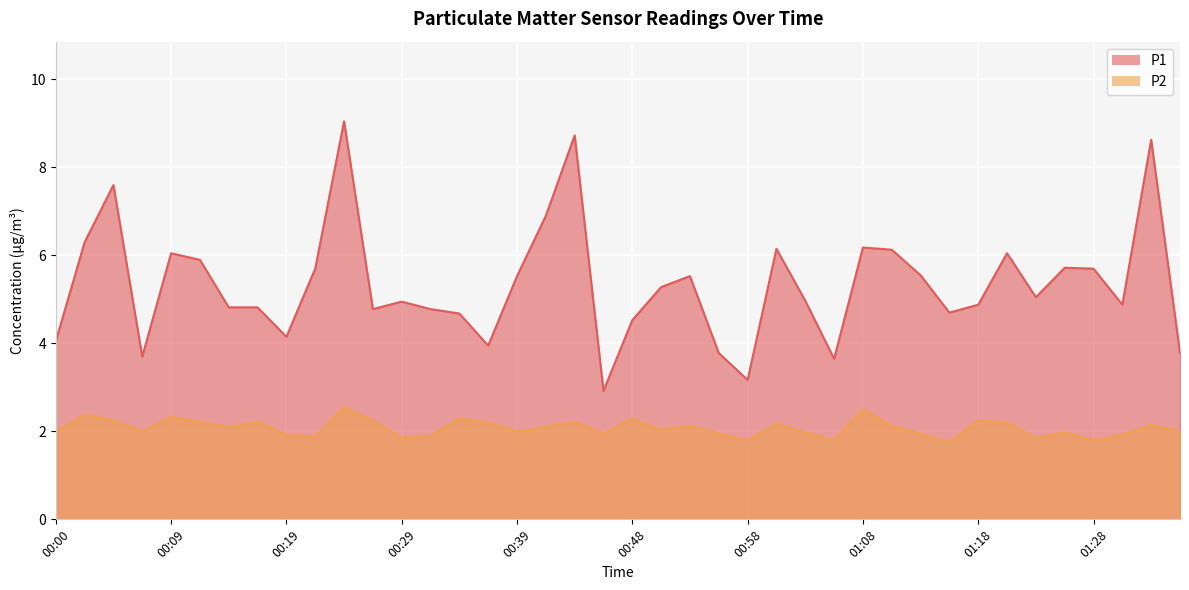

Which series has the largest total across all categories?

P1